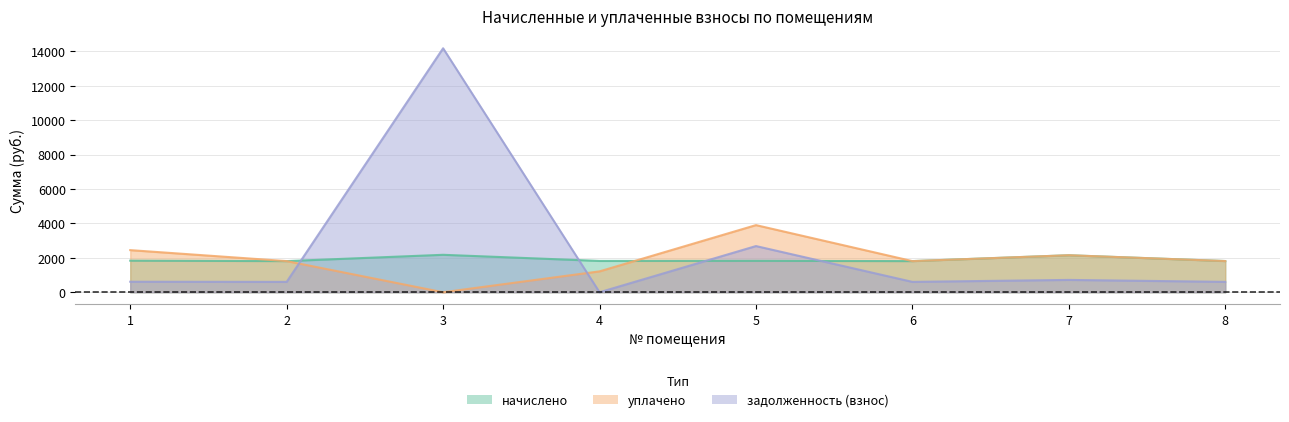

At which label does задолженность (взнос) first exceed 612?

1